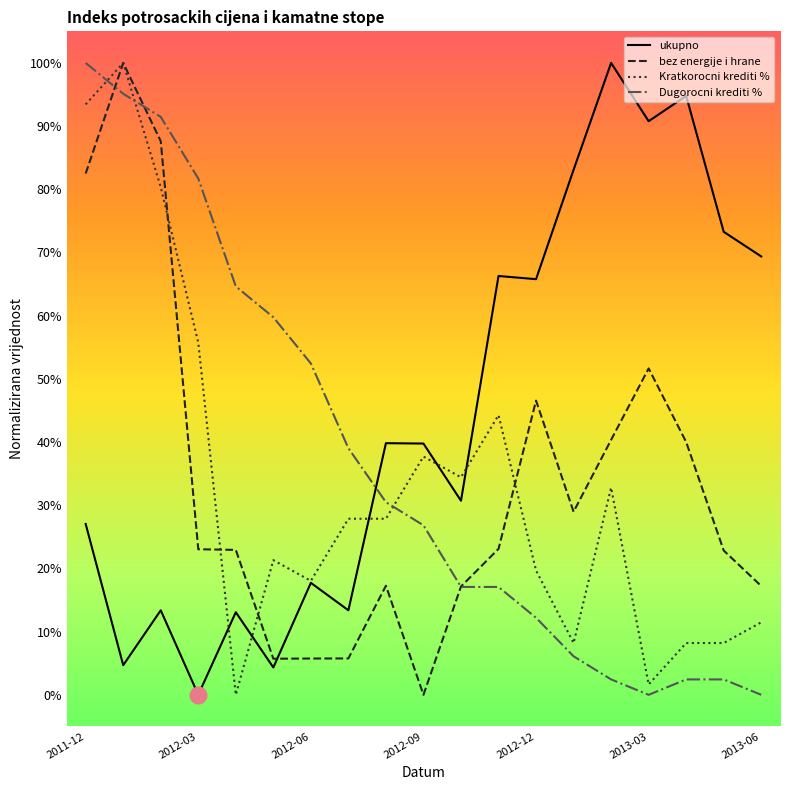

What are all the series names shown in the legend?

ukupno, bez energije i hrane, Kratkorocni krediti %, Dugorocni krediti %